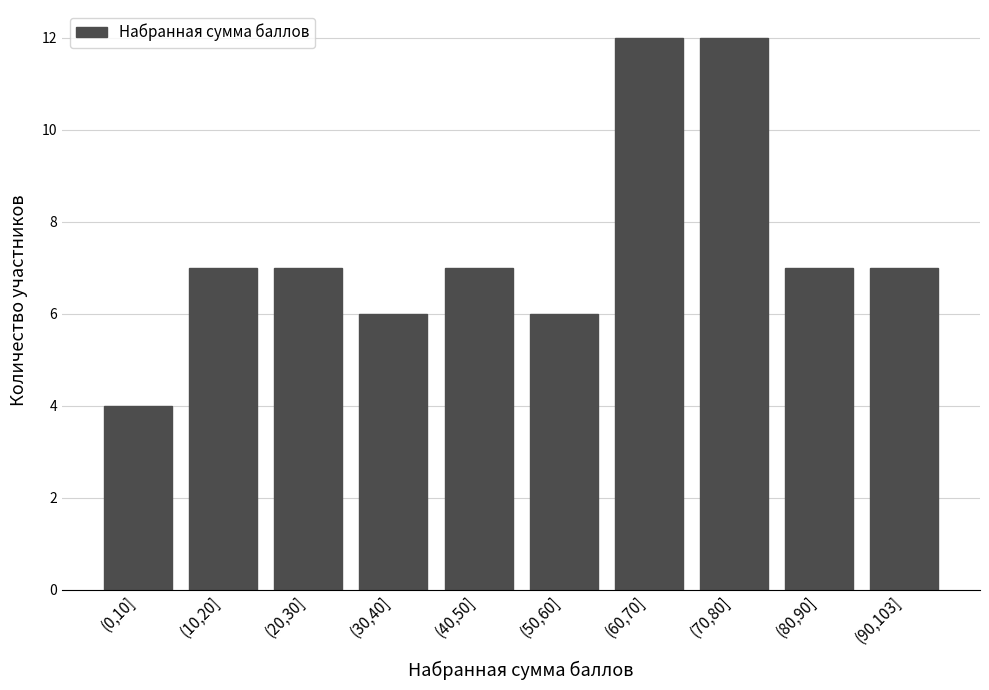

Reading right to left, transcribe all the data shown in this chart.

(90,103]=7	(80,90]=7	(70,80]=12	(60,70]=12	(50,60]=6	(40,50]=7	(30,40]=6	(20,30]=7	(10,20]=7	(0,10]=4